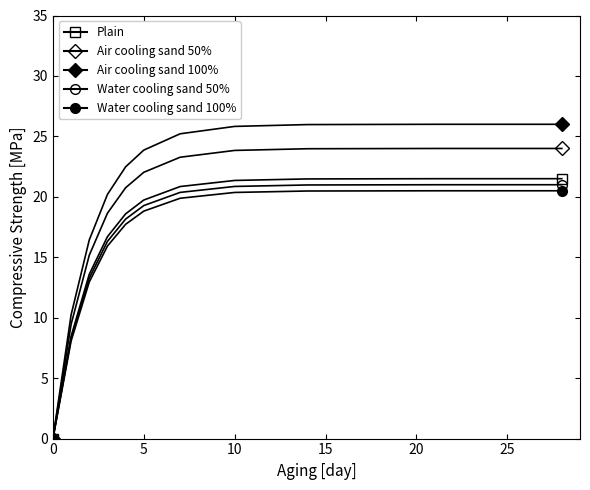

Which series has the widest spread of values?

Air cooling sand 100%